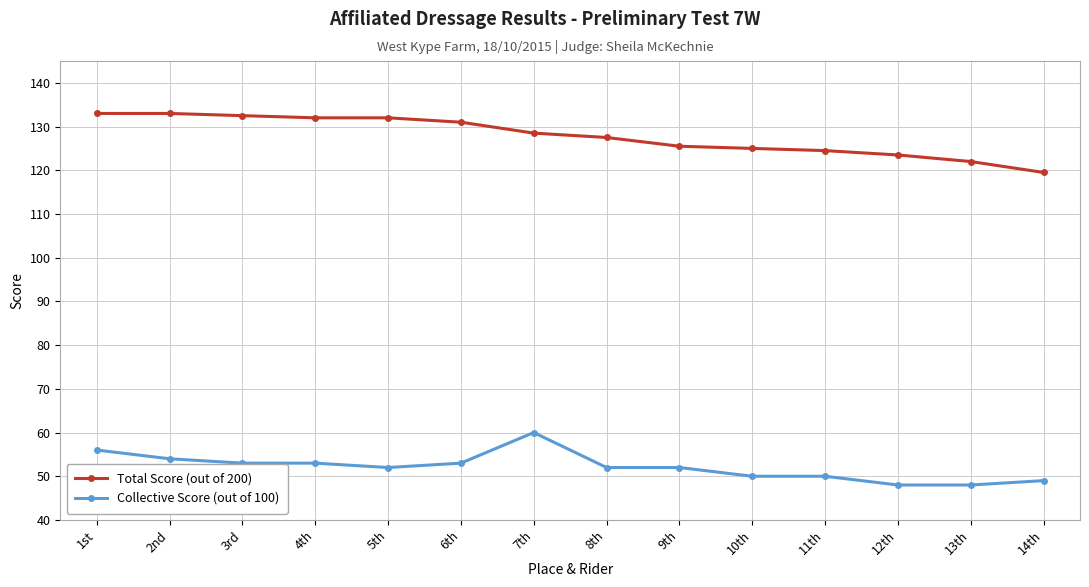

Is this an area chart (filled region under the line)?

No